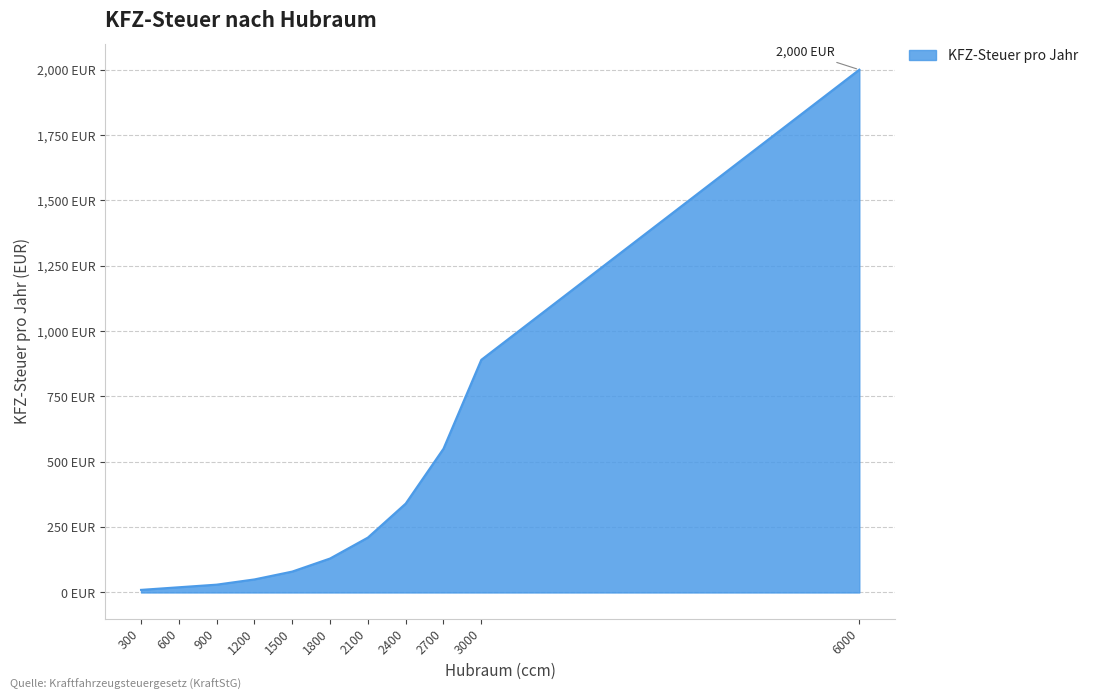

List the labels in order of value, largest first.

6000, 3000, 2700, 2400, 2100, 1800, 1500, 1200, 900, 600, 300